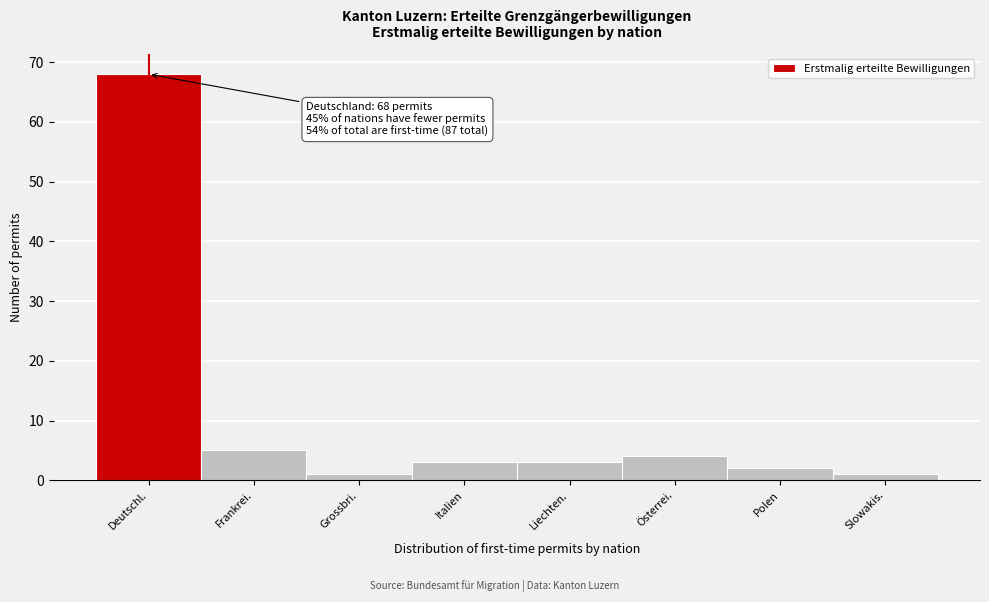

Reading left to right, list all the values displayed in this chart.

Deutschl.=68	Frankrei.=5	Grossbri.=1	Italien=3	Liechten.=3	Österrei.=4	Polen=2	Slowakis.=1